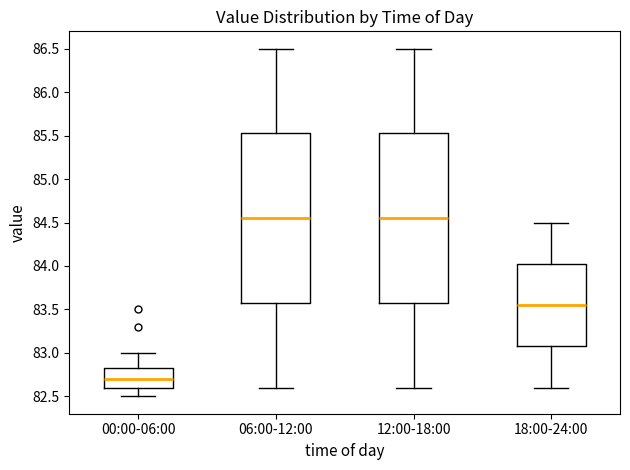

Where does the upper whisker of the box for 00:00-06:00 end on the y-axis? The values are not printed on the chart, so give them approximately, as read against the axis.

83.00